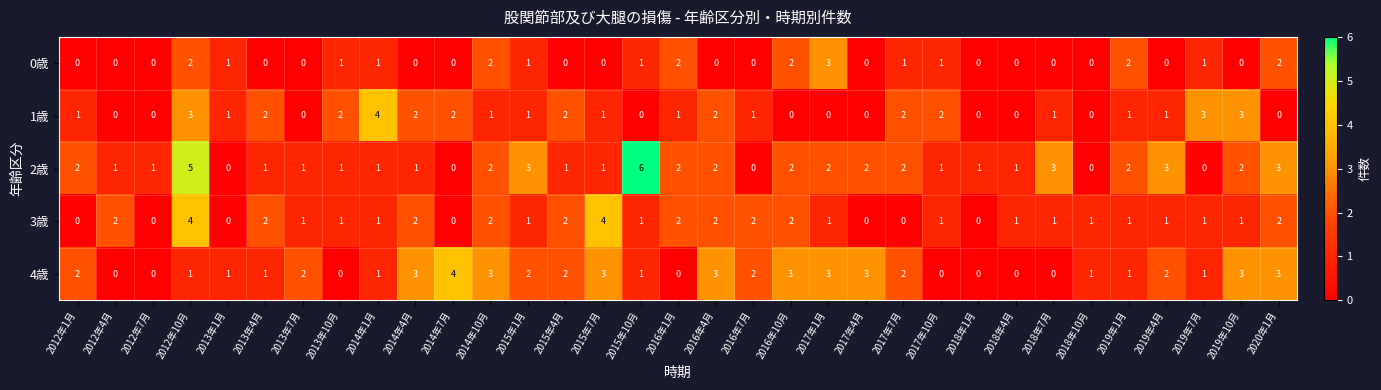

What is the approximate value of 2歳 at 2020年1月?

3